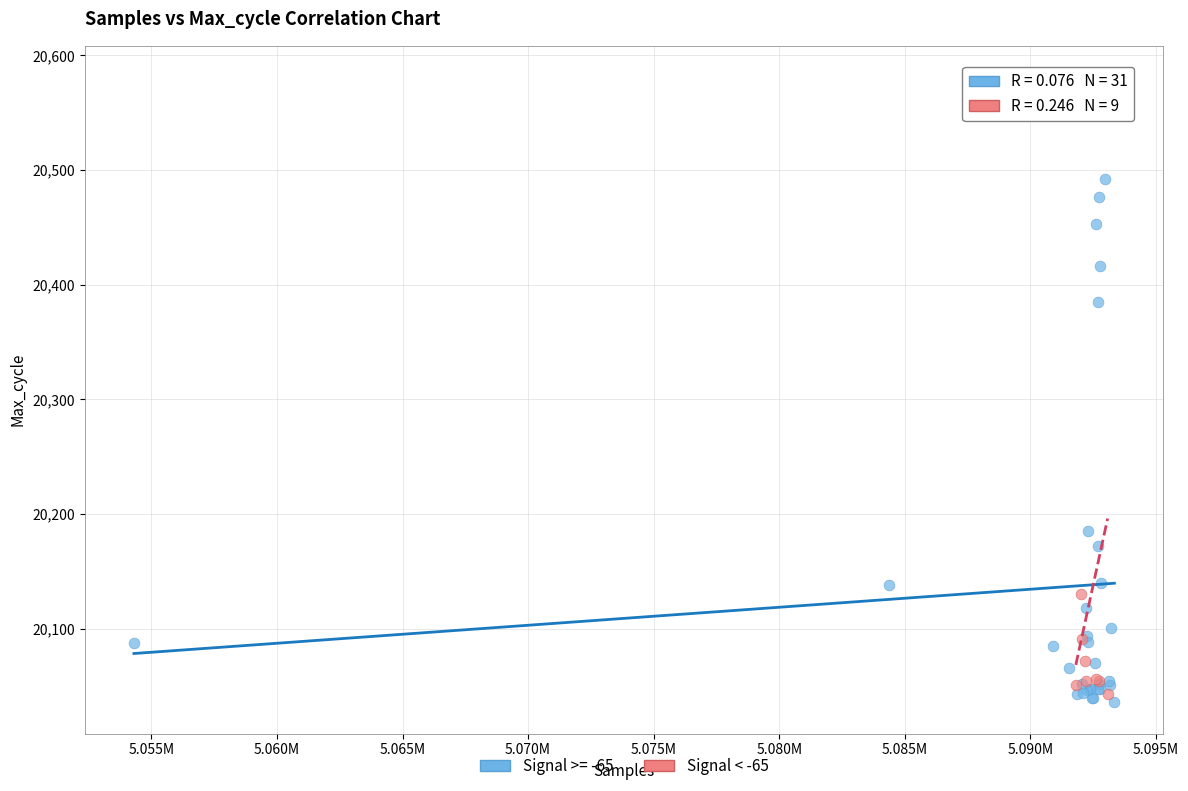

Which series reaches the maximum Y coordinate?

Signal < -65